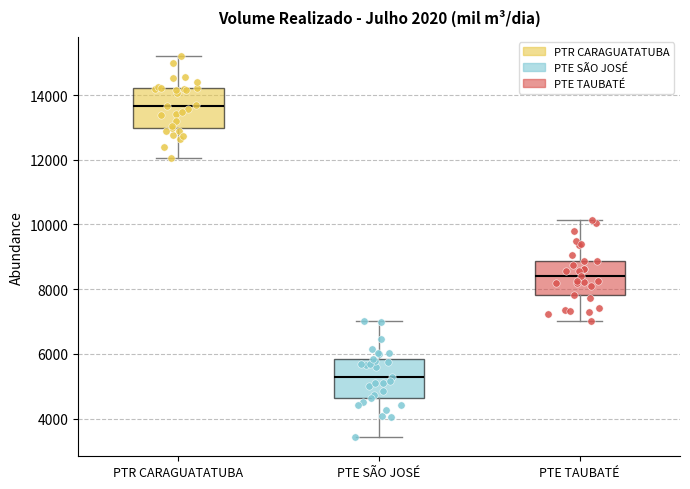

Reading left to right, transcribe this box plot: for each box, give where its median line is, the range the box spans, and where its two whiskers end, as read against the y-axis. The values are not printed on the chart, so give them approximately, as read against the axis.

PTR CARAGUATATUBA: median 13600, box 13000 to 14200, whiskers 12000 to 15200
PTE SÃO JOSÉ: median 5200, box 4600 to 5800, whiskers 3400 to 7000
PTE TAUBATÉ: median 8400, box 7800 to 8800, whiskers 7000 to 10200